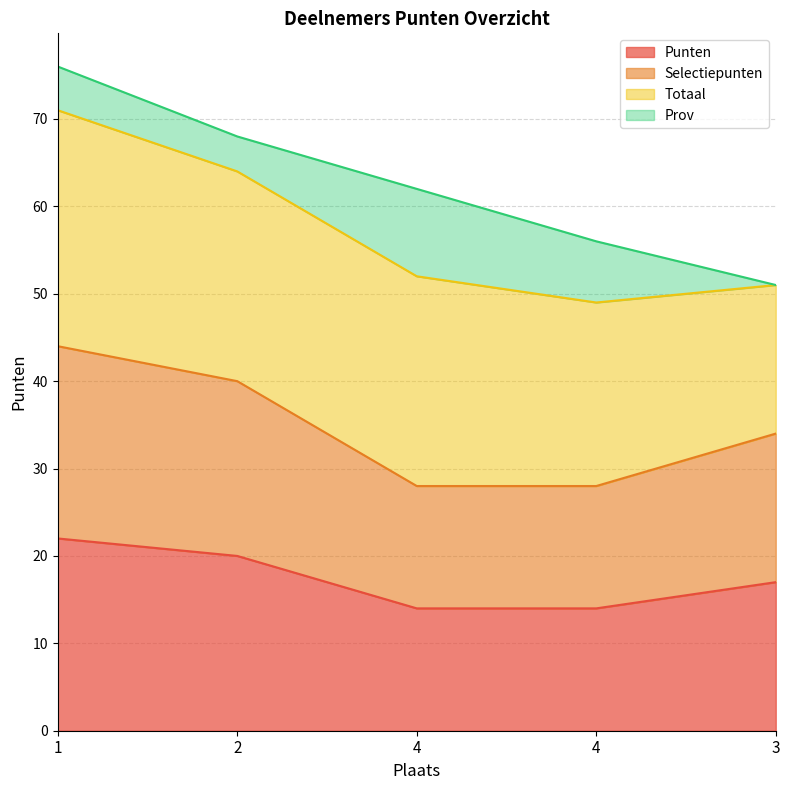

True or false: Punten and Selectiepunten intersect in this chart.

False